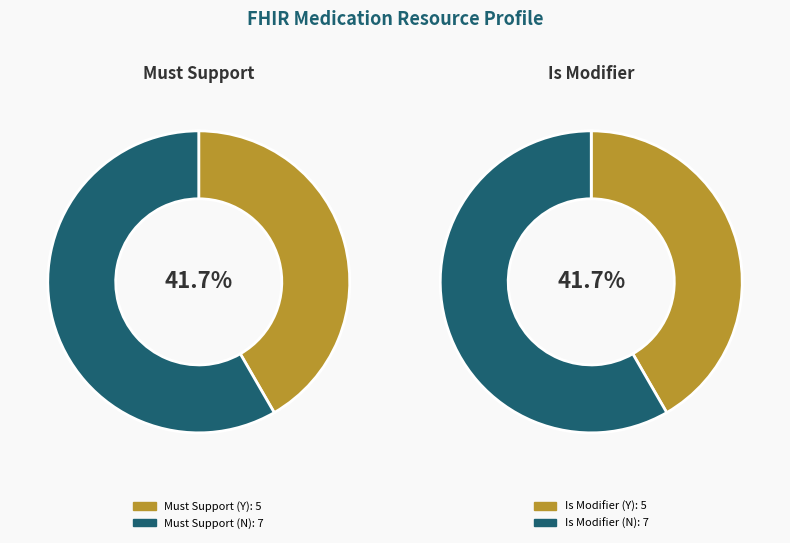

Does Medication.code represent more than half of the total?

No